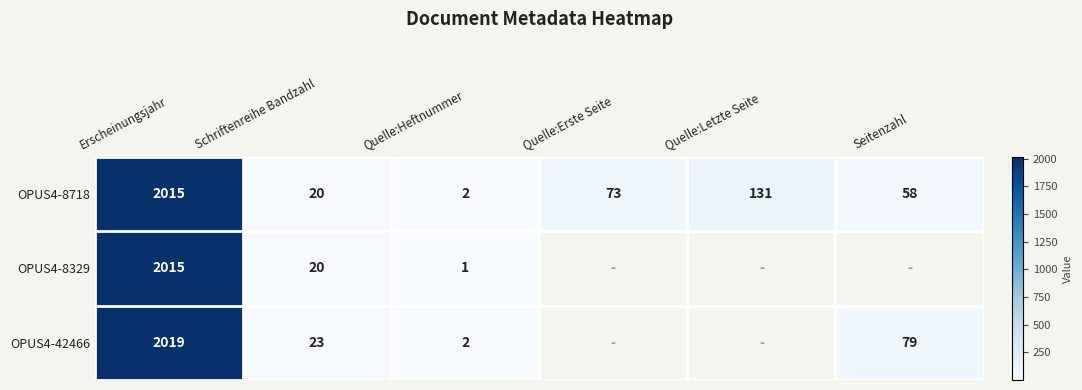

Which category has the highest value in the OPUS4-8718 series?

Erscheinungsjahr